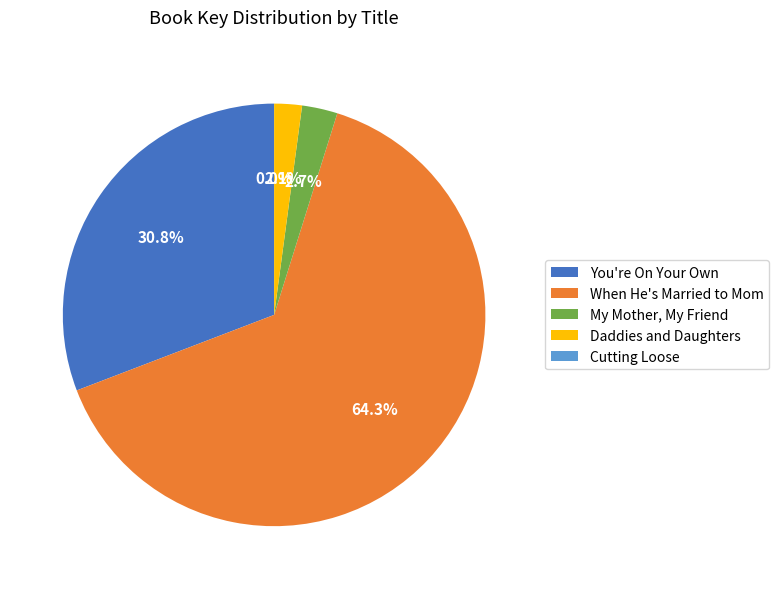

Does any single category account for the majority?

Yes